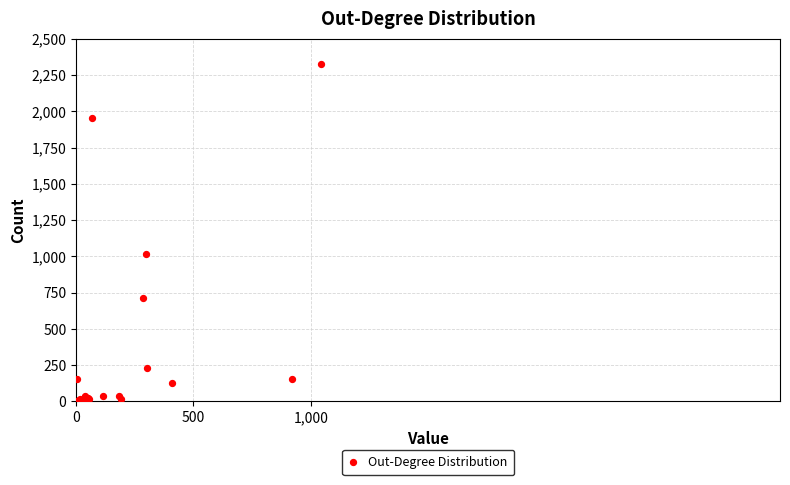

What Y value in the scatter plot is closest to 1163?

1015